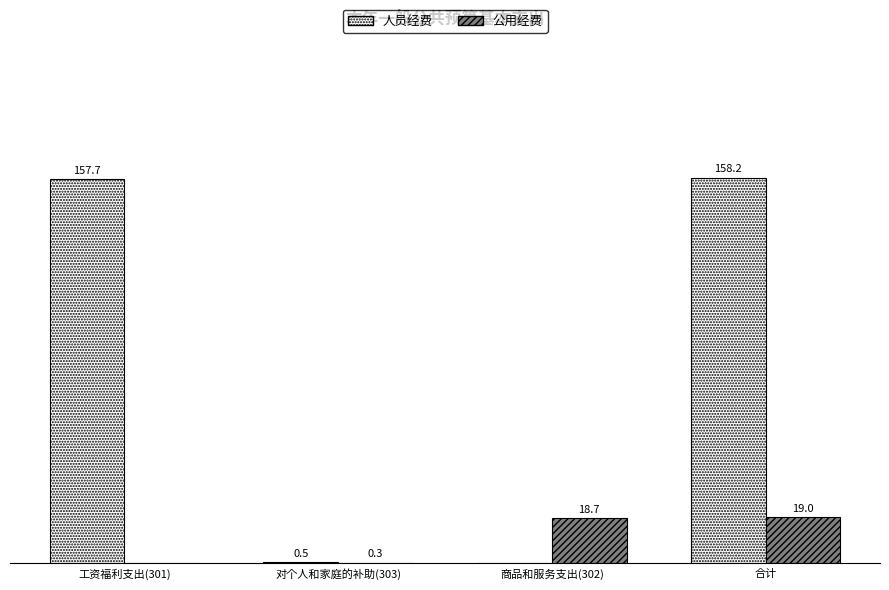

Where does the 公用经费 series first go above 18?

商品和服务支出(302)